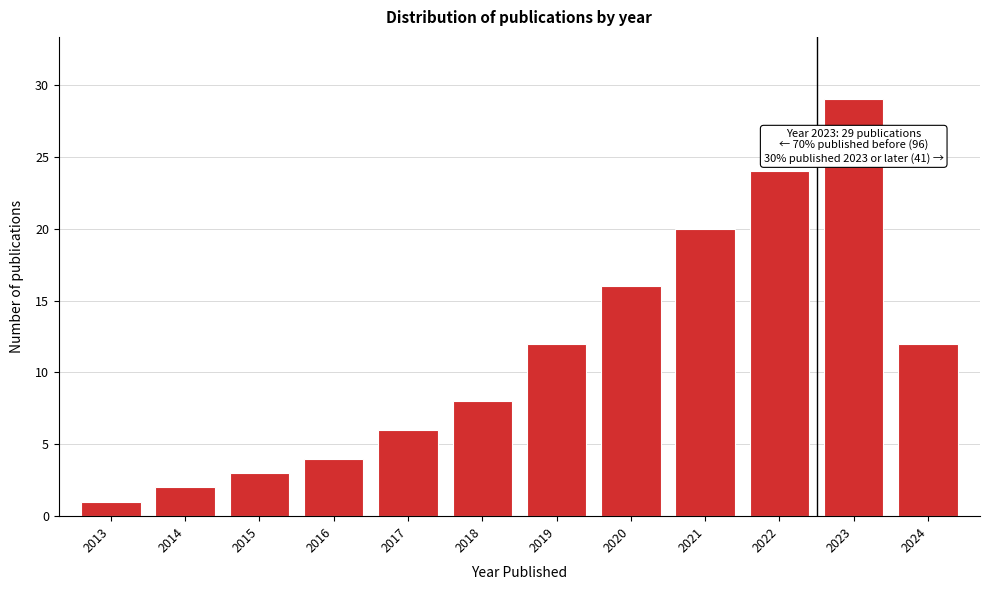

Reading right to left, extract all data points from this chart.

2024=12	2023=29	2022=24	2021=20	2020=16	2019=12	2018=8	2017=6	2016=4	2015=3	2014=2	2013=1